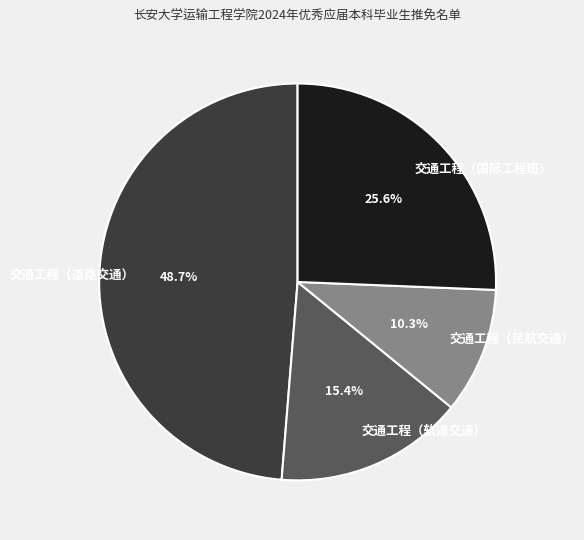

Which slice is the smallest?

交通工程（民航交通）